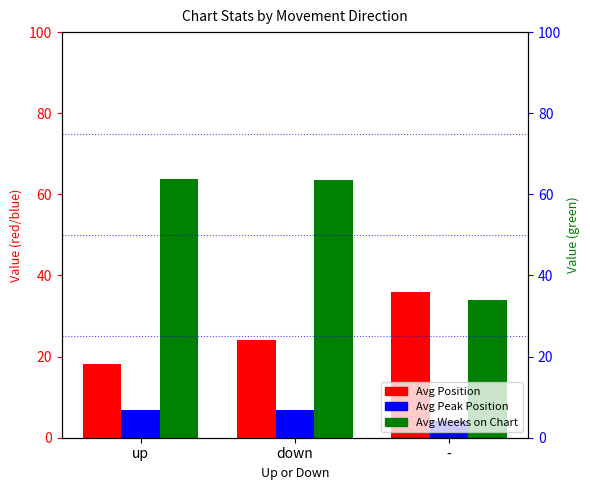

How many data points in Avg Peak Position are less than 6?

1